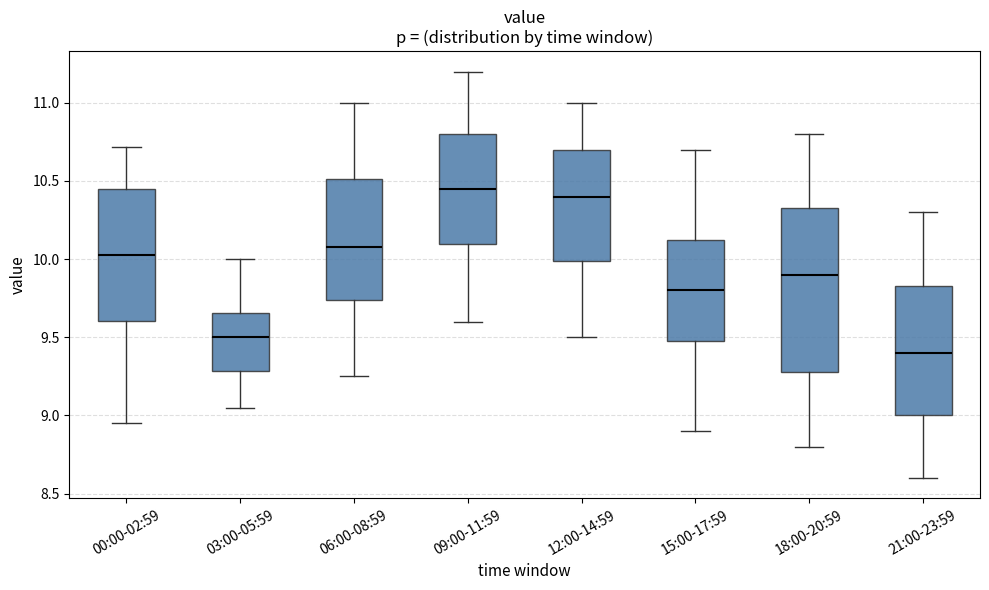

Which box has the lowest median line?

21:00-23:59